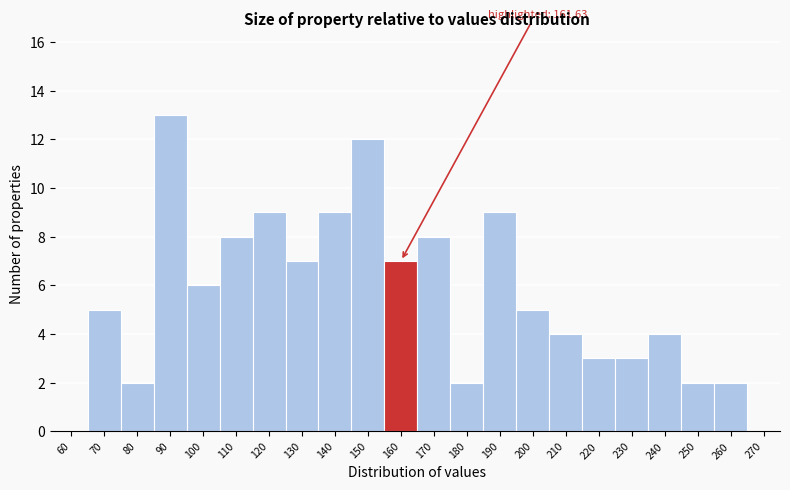

What is the ratio of the value at 70 to the value at 100?

0.8